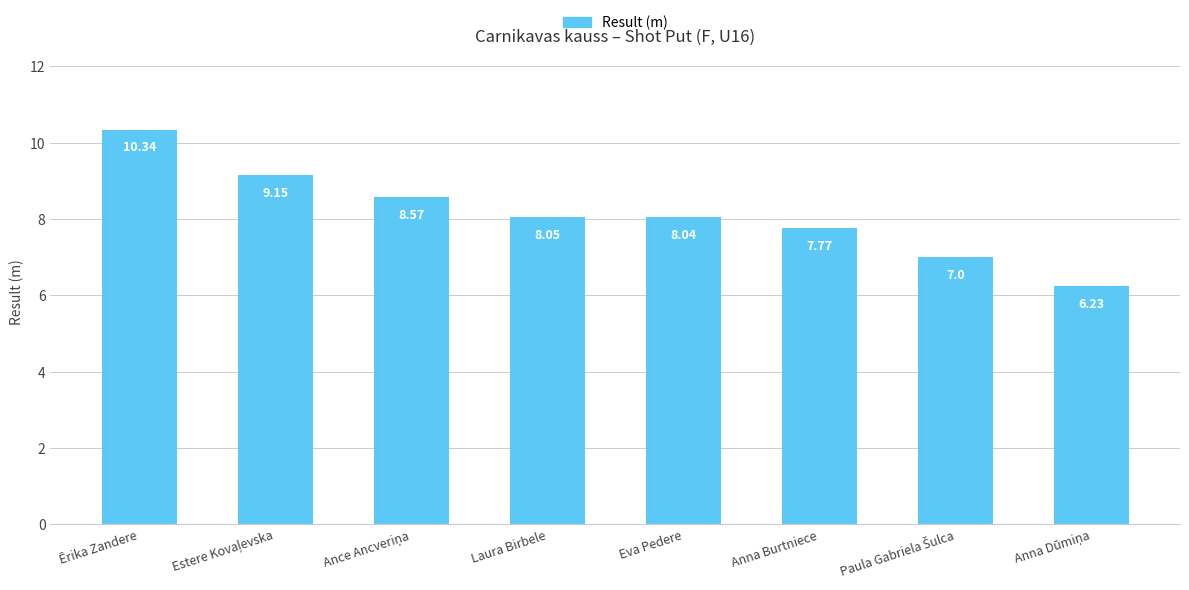

Does the chart contain any negative values?

No